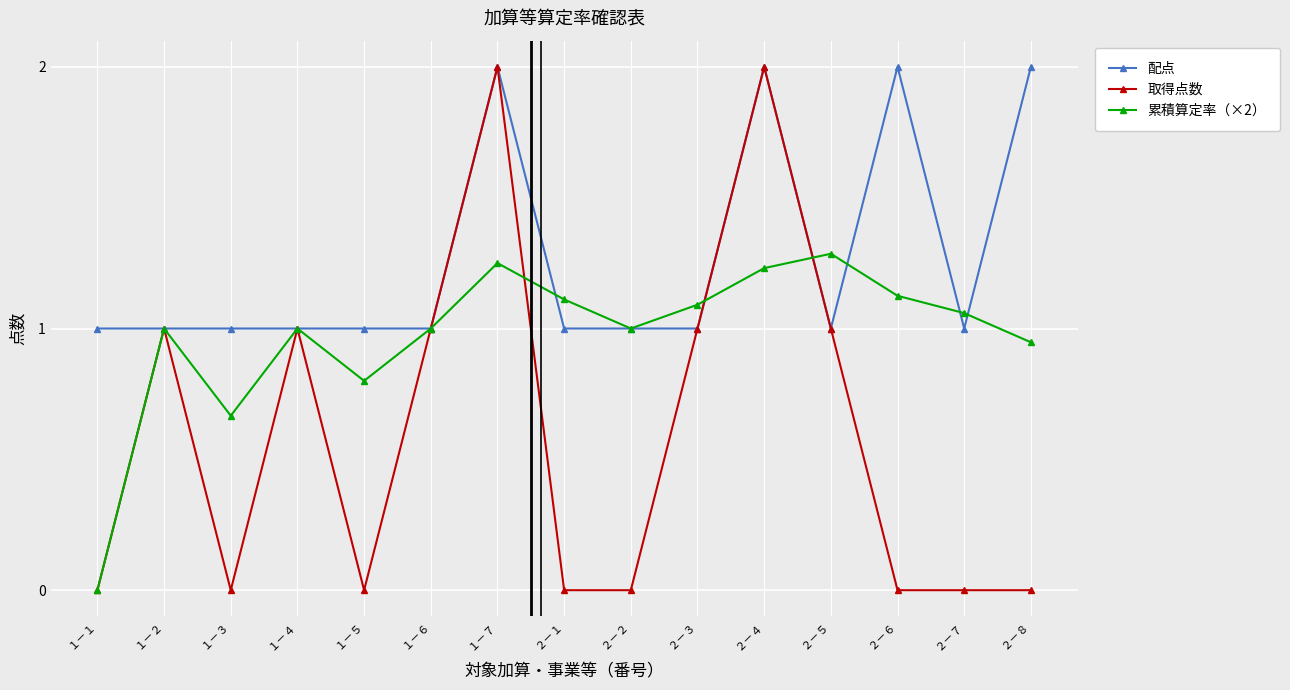

Is the value of 取得点数 at １－５ greater than the value of 配点 at ２－８?

No